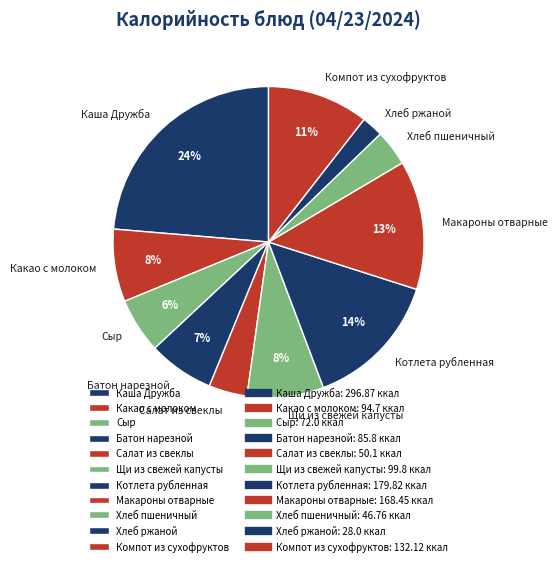

Count the number of slices in the pie.

11